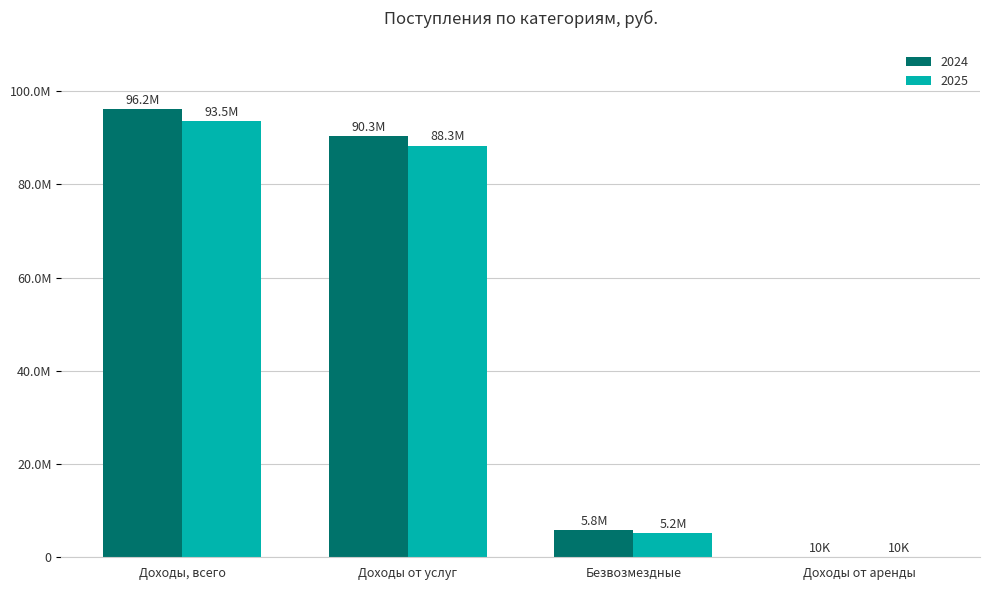

Are the bars horizontal?

No